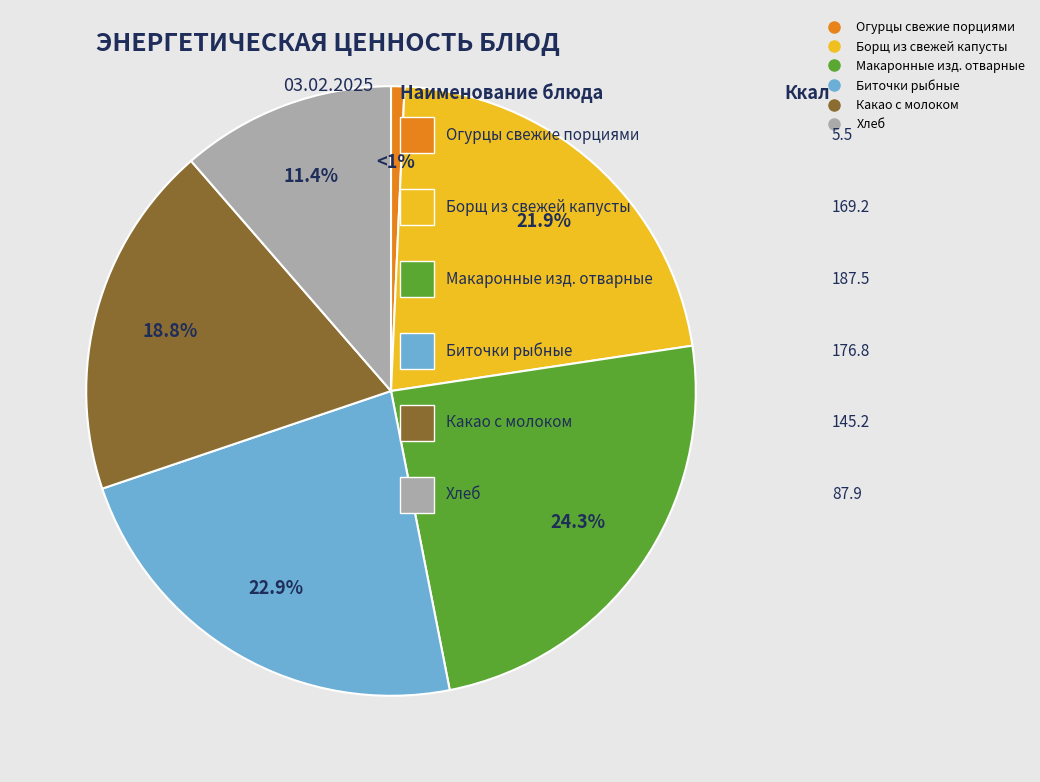

Does any single category account for the majority?

No